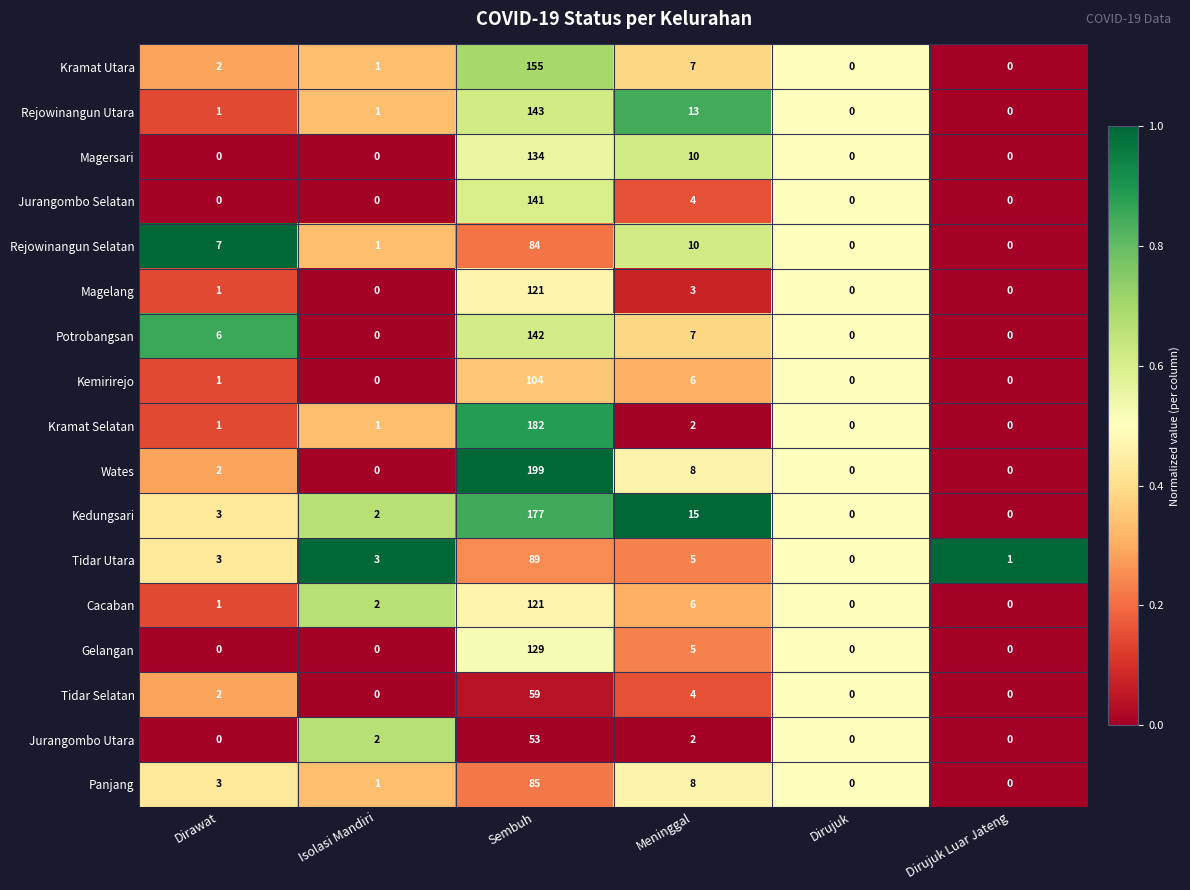

What is the difference between the Jurangombo Utara values at Meninggal and Sembuh?

51